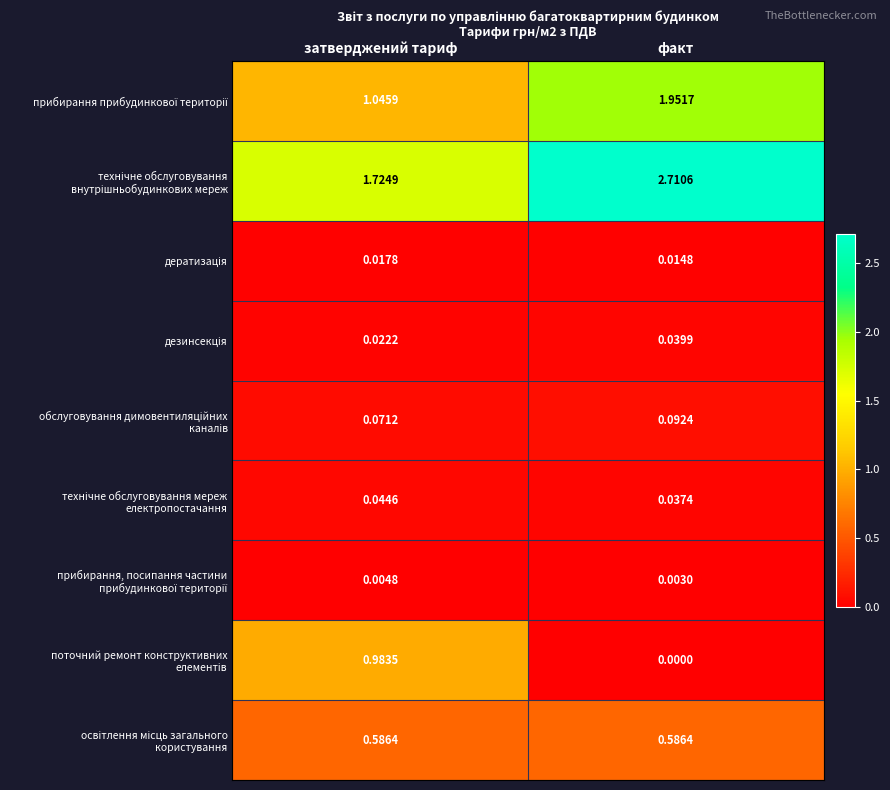

What is the spread (max minus min) of values at факт?

2.7